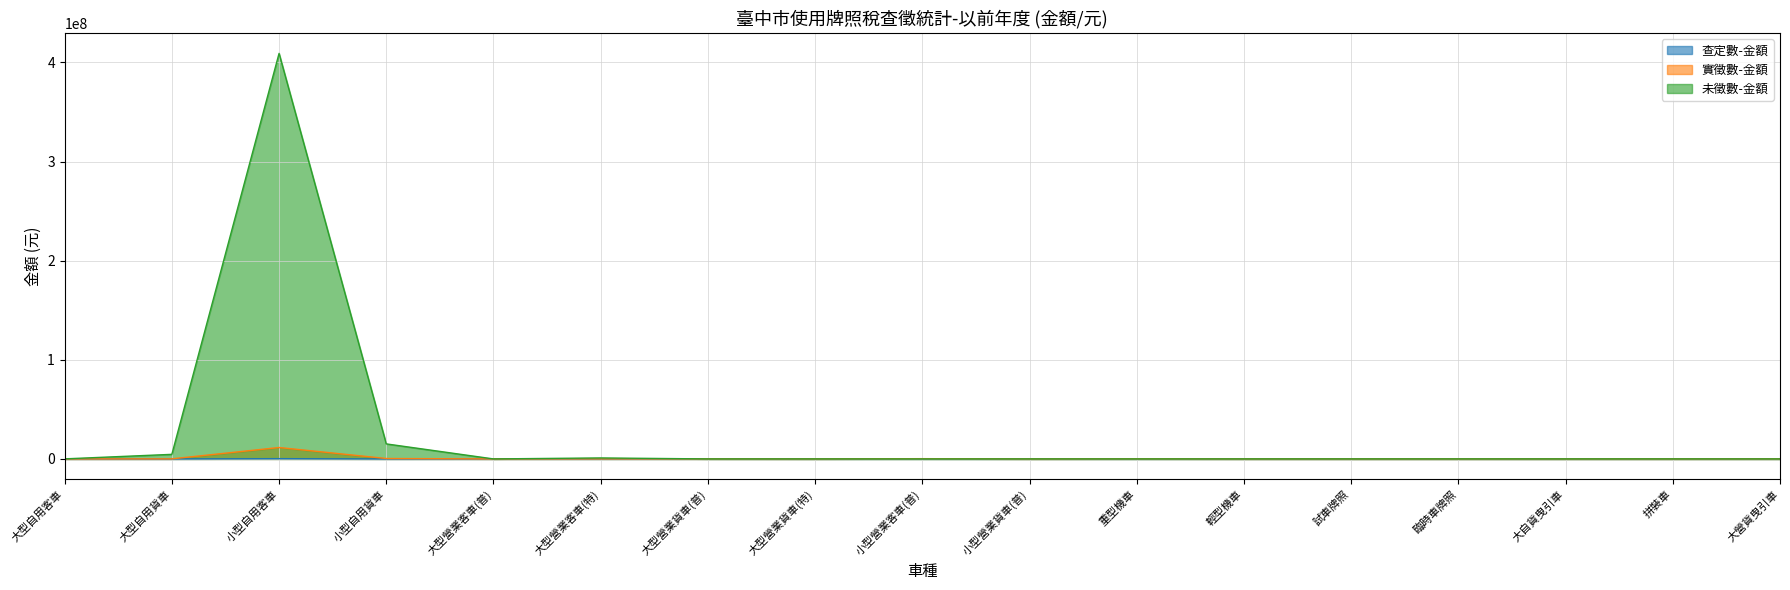

Rank the series at 小型自用貨車 from lowest to highest value.

查定數-金額, 實徵數-金額, 未徵數-金額